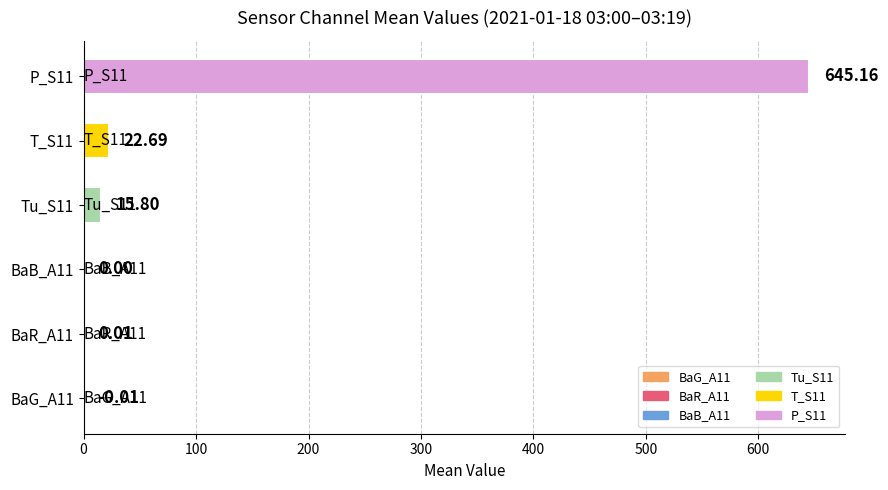

What is the change in value from BaR_A11 to Tu_S11?

+15.8